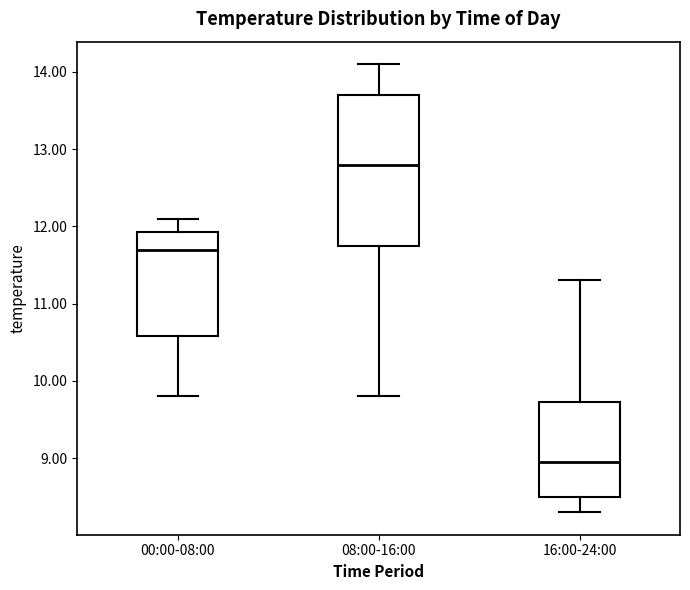

Reading left to right, read every box against the y-axis: the position of its median line, the range the box covers, and the ends of its whiskers. The values are not printed on the chart, so give them approximately, as read against the axis.

00:00-08:00: median 11.7, box 10.6 to 11.9, whiskers 9.8 to 12.1
08:00-16:00: median 12.8, box 11.8 to 13.7, whiskers 9.8 to 14.1
16:00-24:00: median 9.0, box 8.5 to 9.7, whiskers 8.3 to 11.3